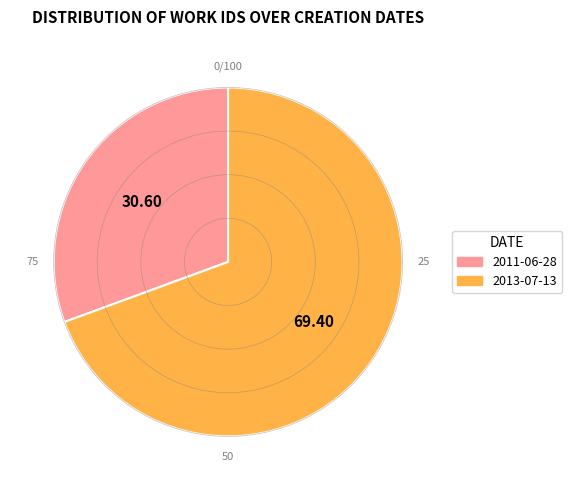

What is the majority slice?

2013-07-13